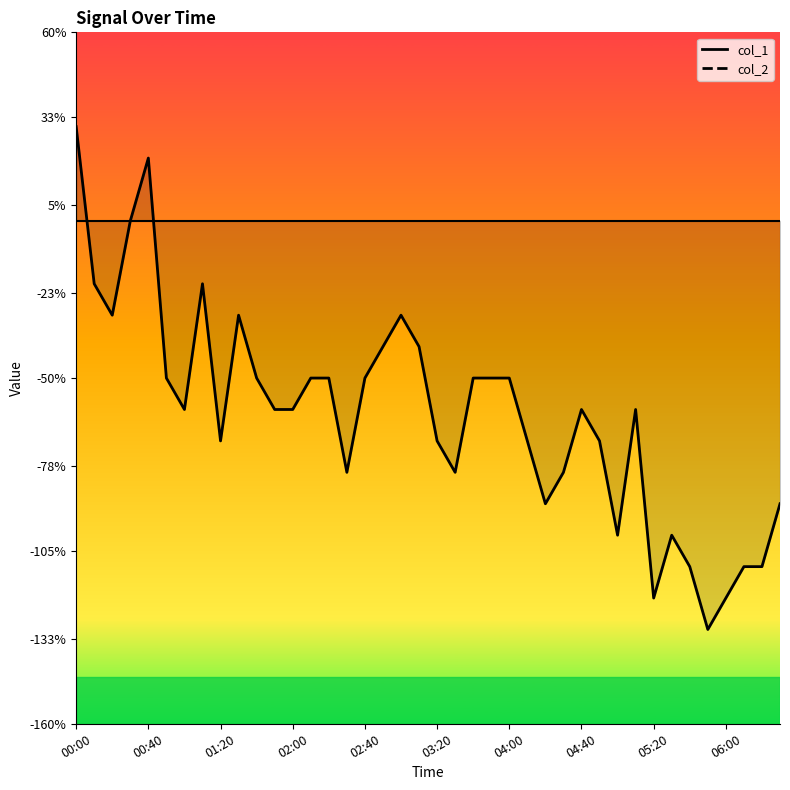

What position from the left is 21?

22